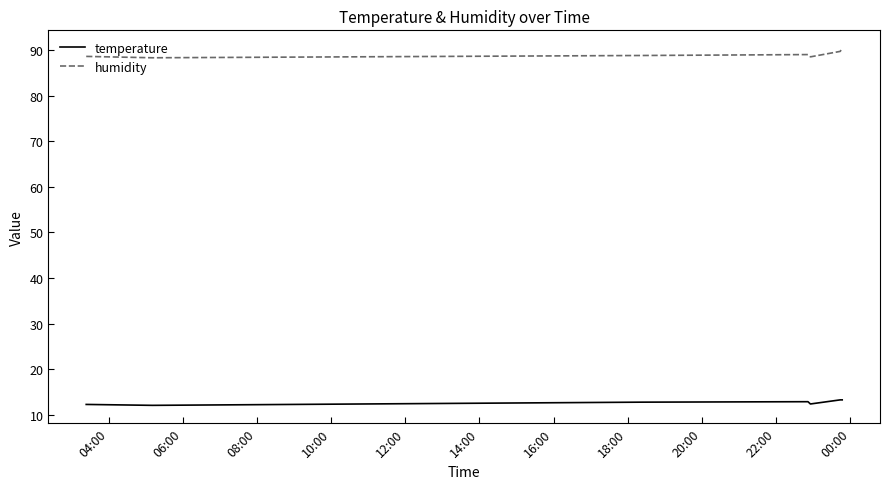

What is the greatest value displayed?

90.4